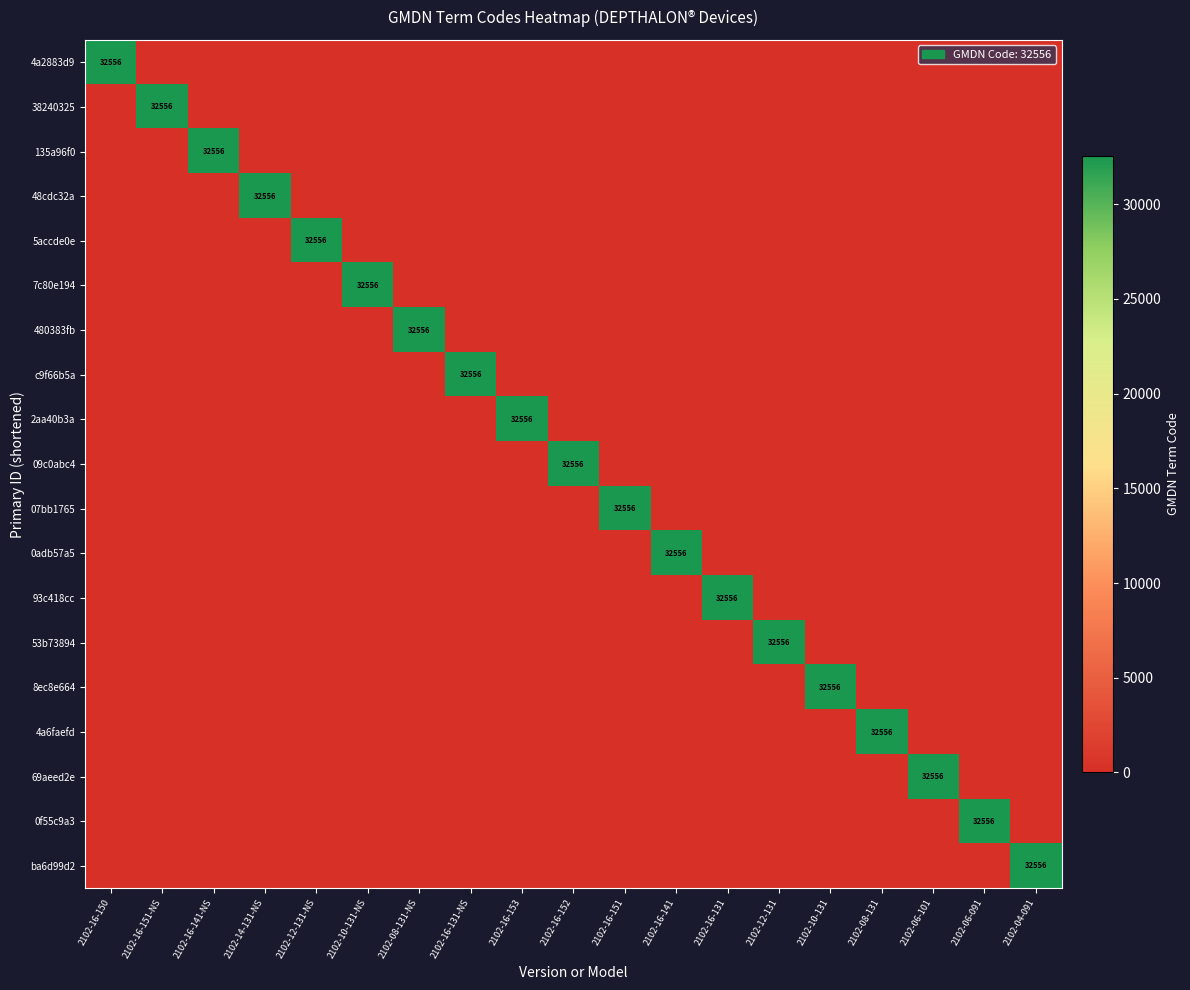

Rank the series by their maximum value, from highest to lowest.

4a2883d9, 38240325, 135a96f0, 48cdc32a, 5accde0e, 7c80e194, 480383fb, c9f66b5a, 2aa40b3a, 09c0abc4, 07bb1765, 0adb57a5, 93c418cc, 53b73894, 8ec8e664, 4a6faefd, 69aeed2e, 0f55c9a3, ba6d99d2